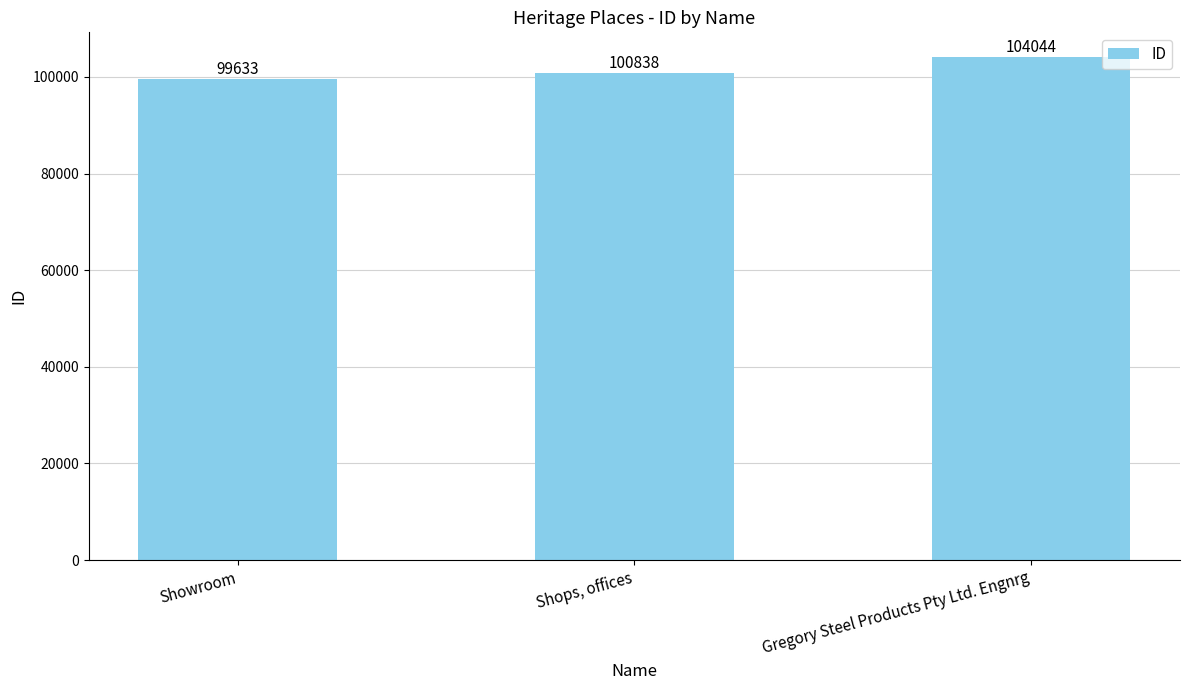

Count the values in the range 99633 to 104044.

3